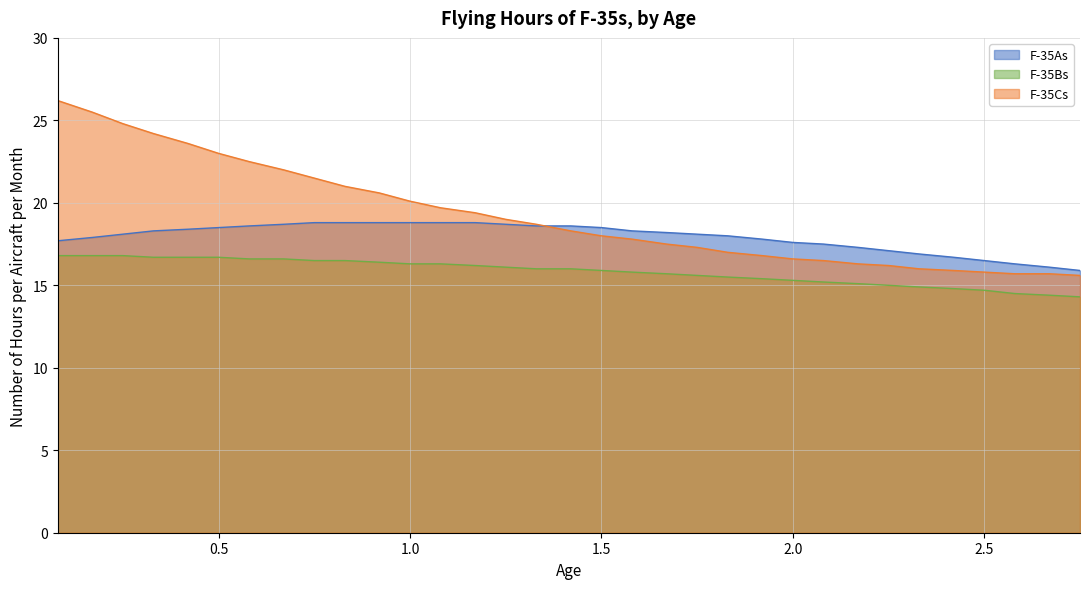

What is the maximum value for F-35As?

18.8